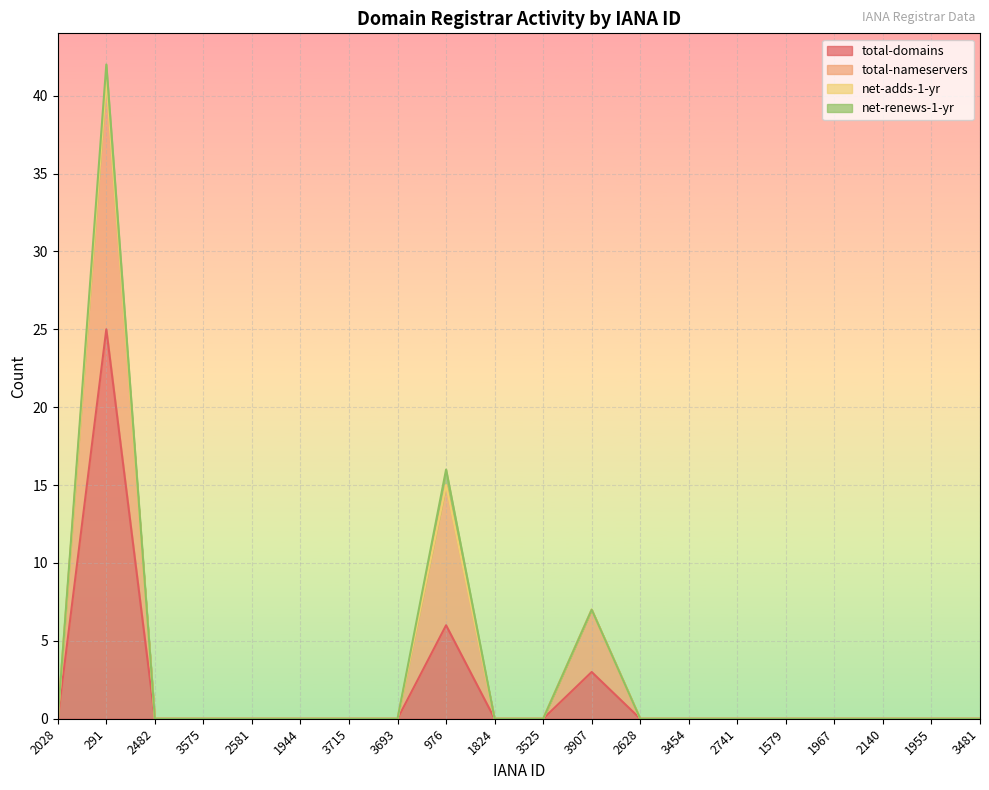

At which category is the sum across all series the highest?

291